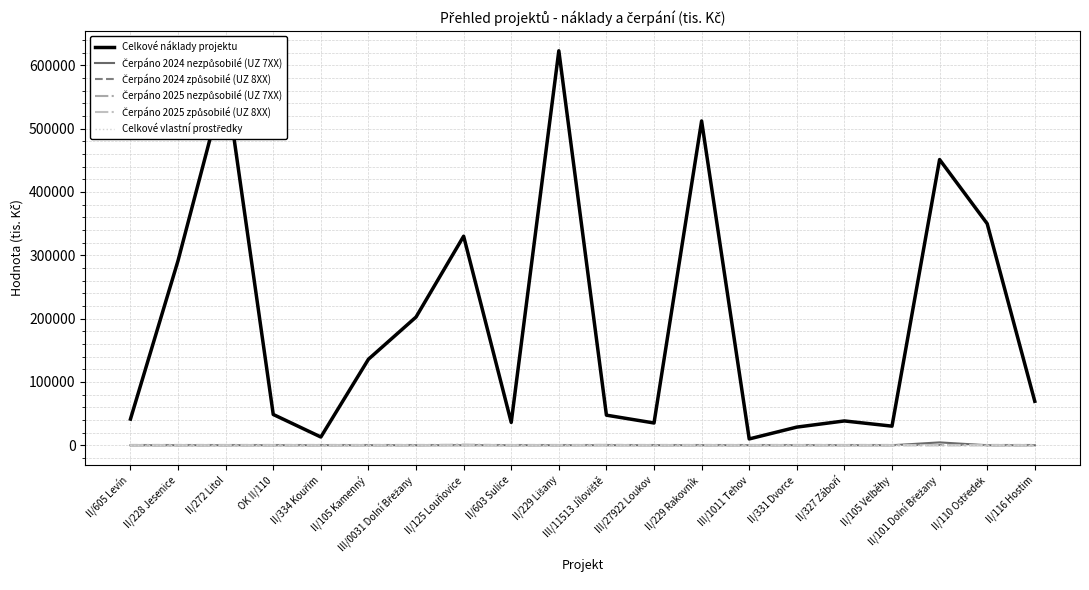

Is this an area chart (filled region under the line)?

No